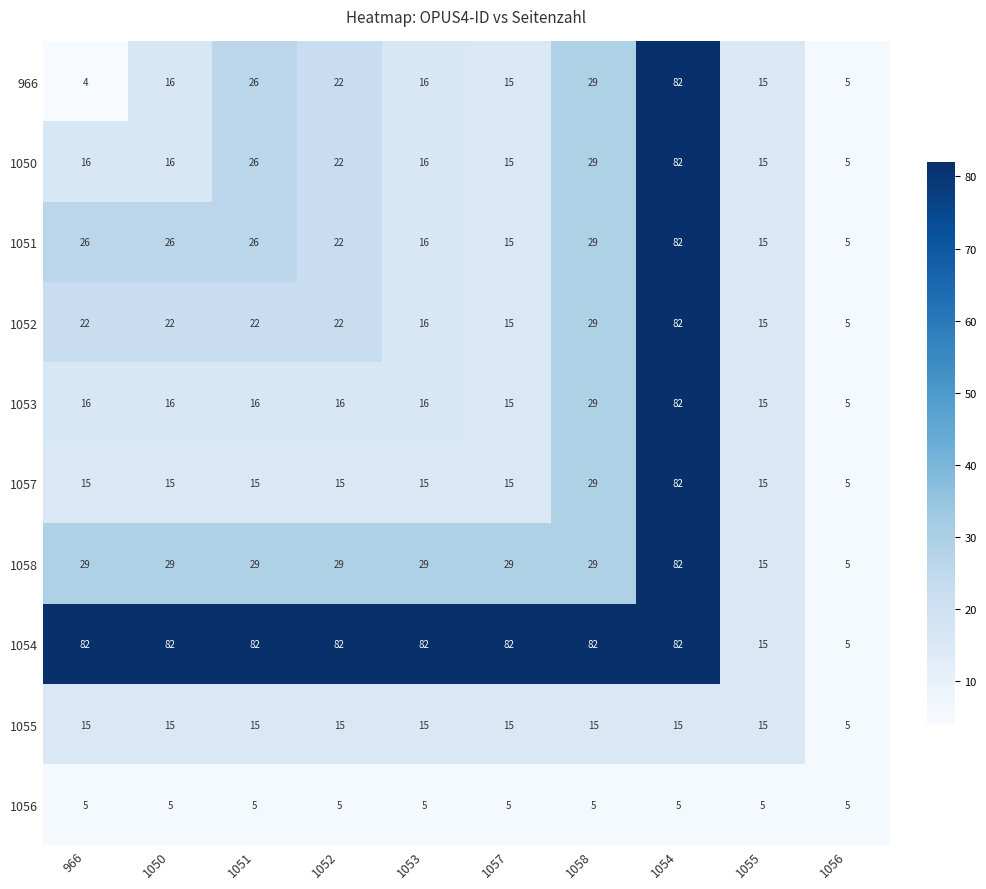

Which label corresponds to the smallest value in the chart?

966